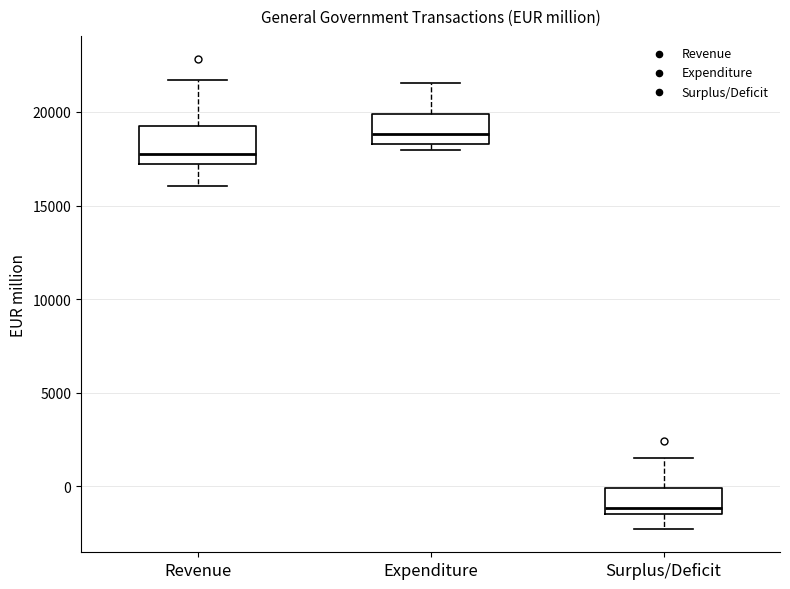

Which box has the highest median line?

Expenditure